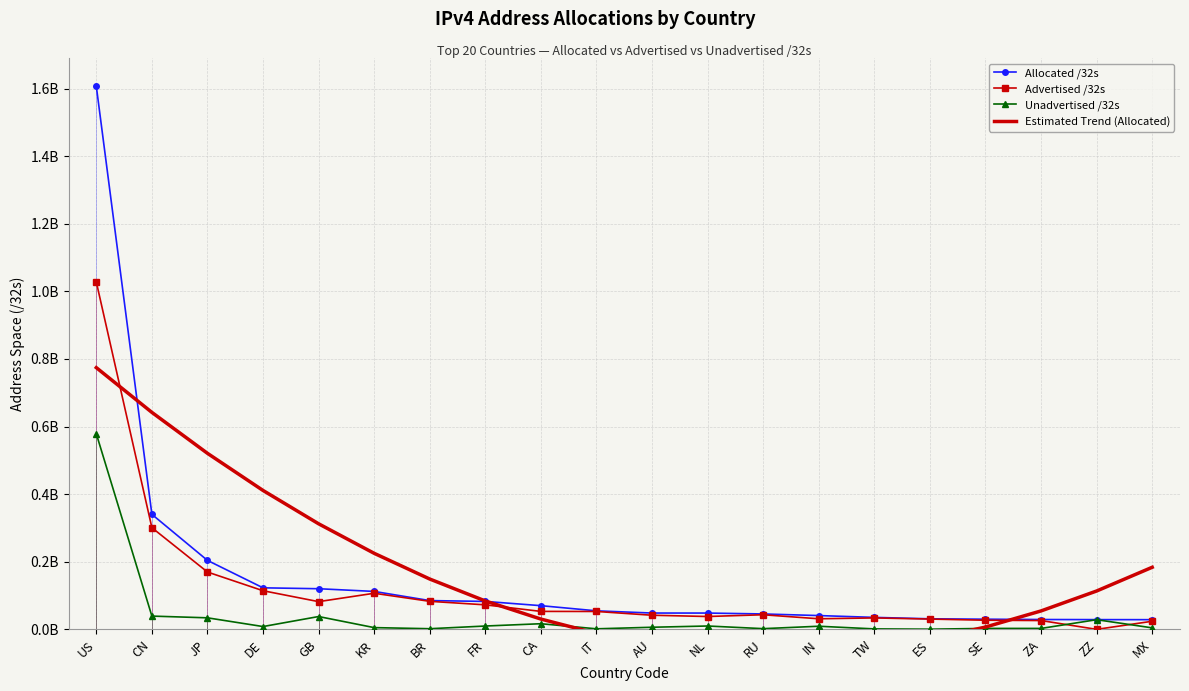

After their last crossing, which series has the higher values: Advertised /32s or Unadvertised /32s?

Advertised /32s